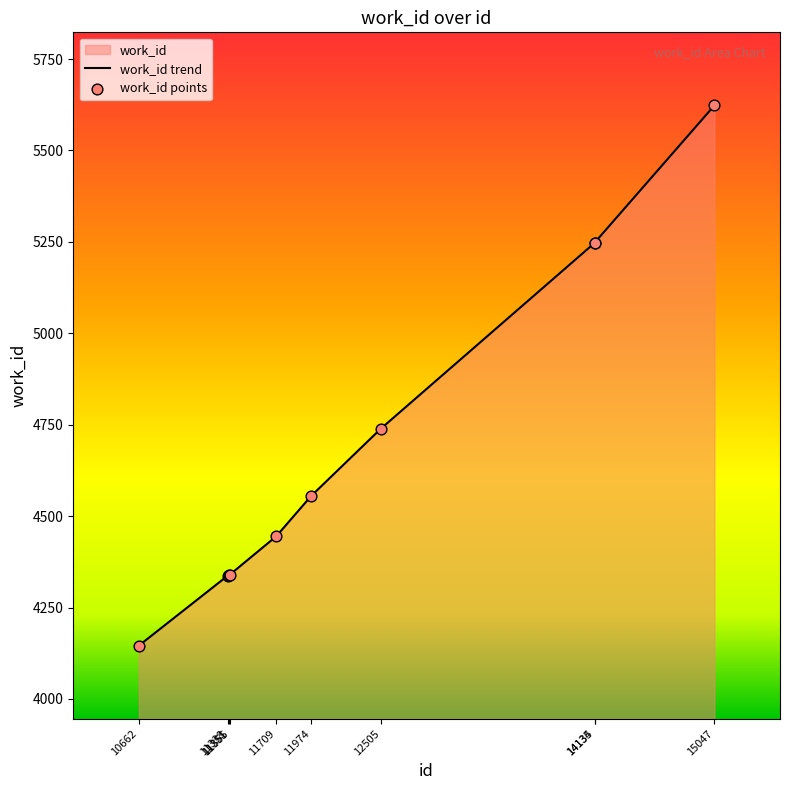

What is the ratio of the value at 15047 to the value at 11338?

1.3